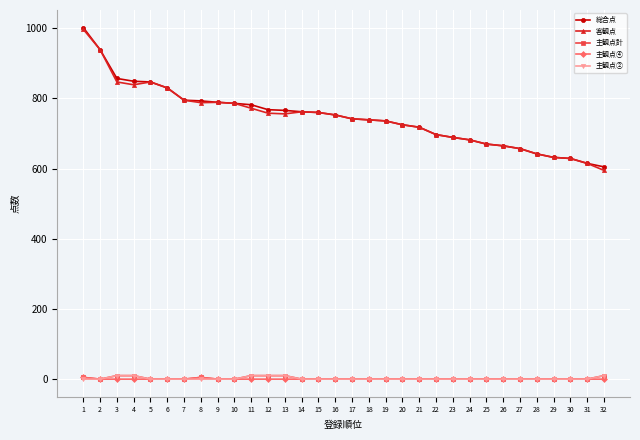

True or false: 総合点 and 主観点② cross at least once.

False